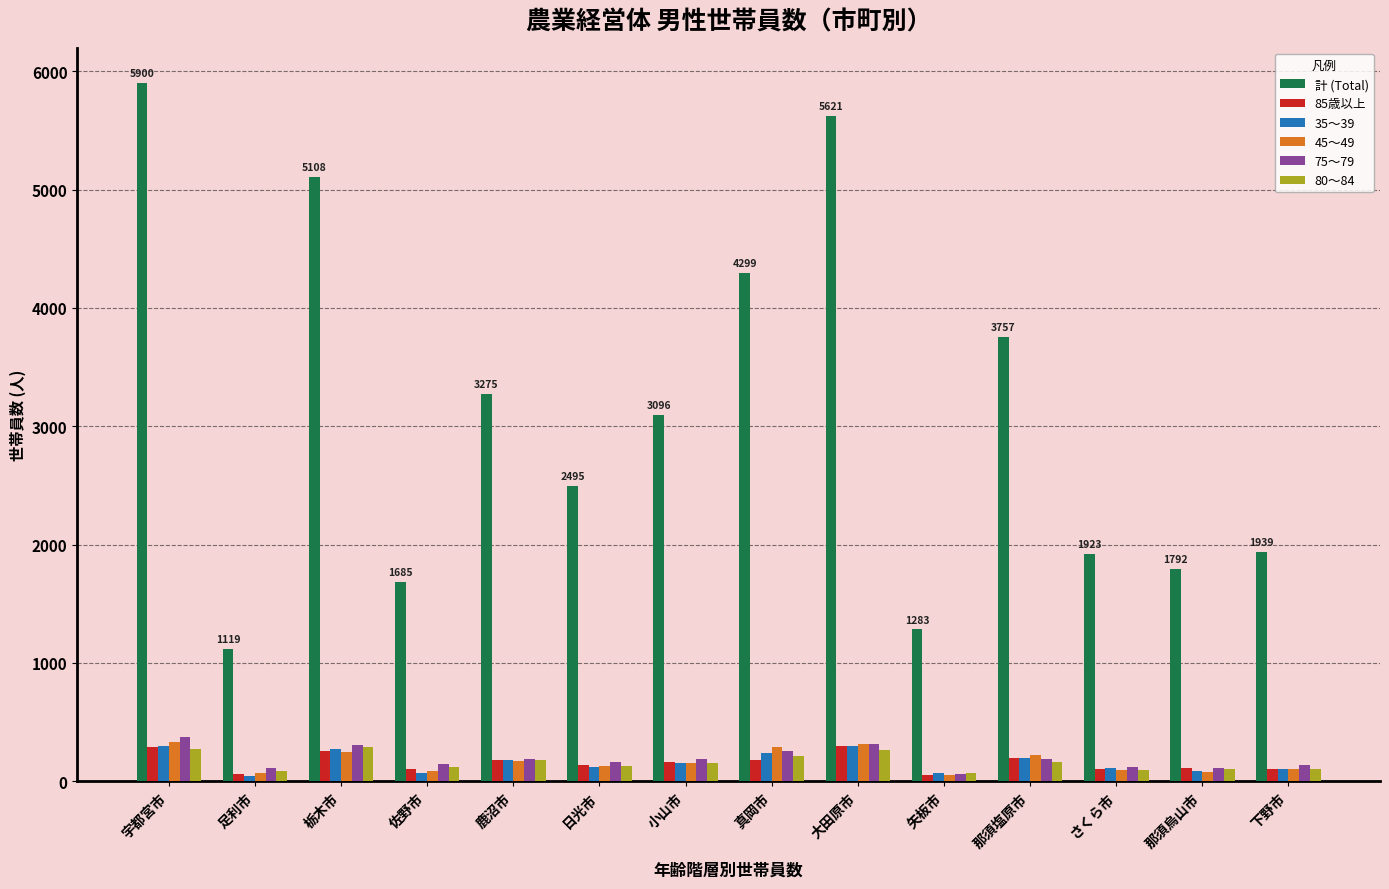

Count the number of data series in this chart.

6